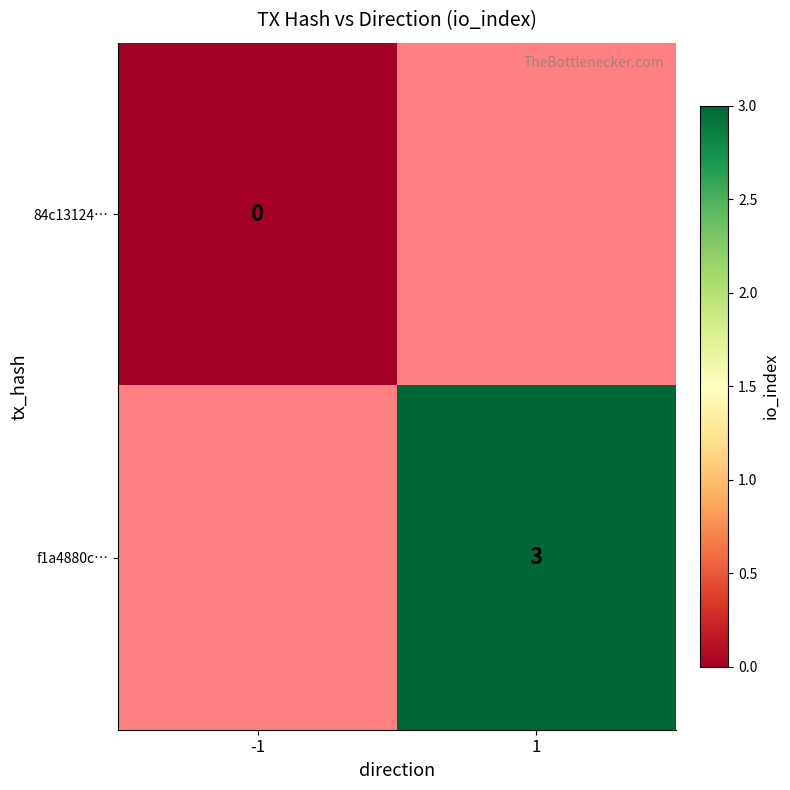

True or false: f1a4880c… has a value of 4 at 1.

False